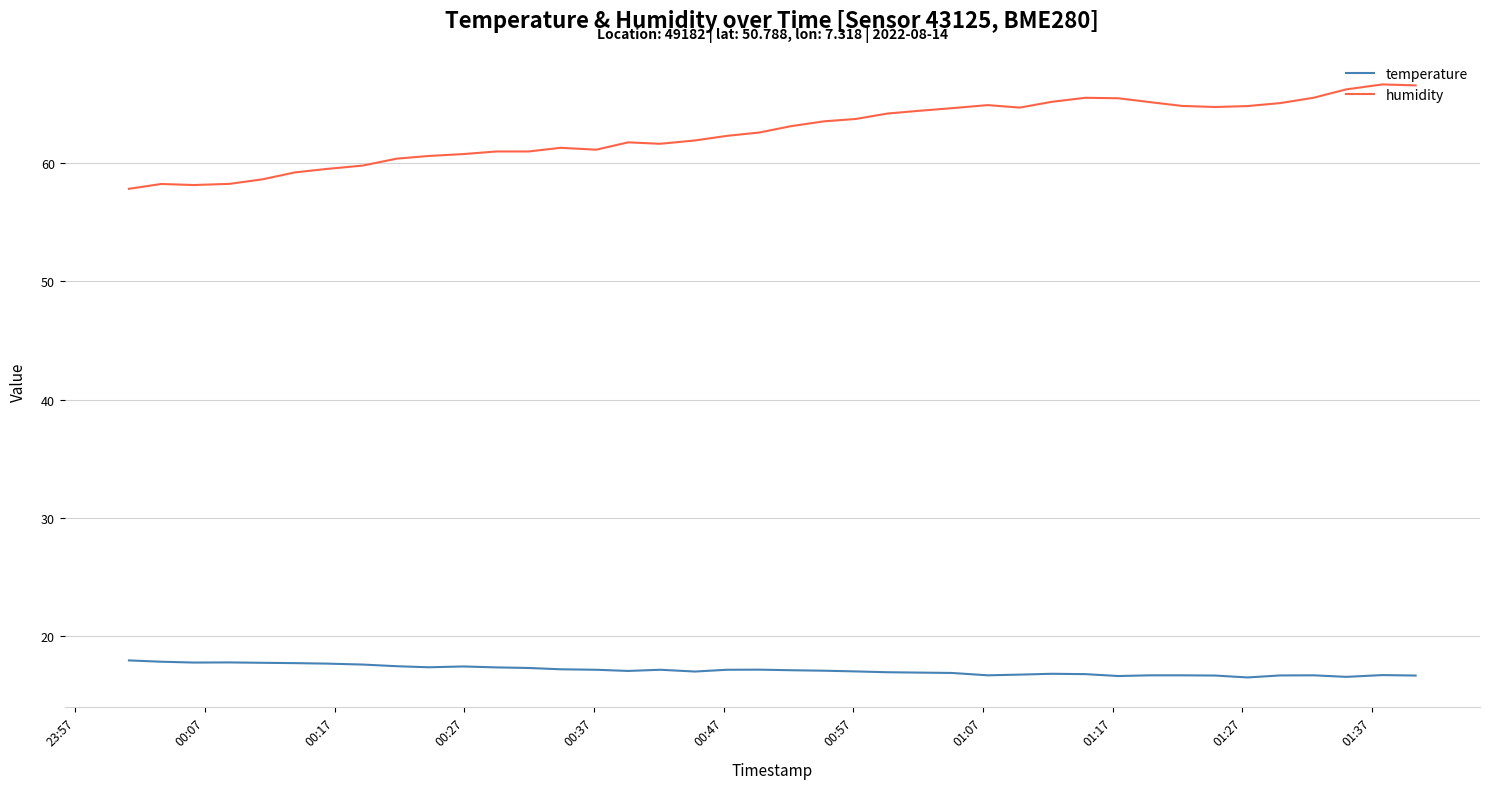

Which series has the largest total across all categories?

humidity